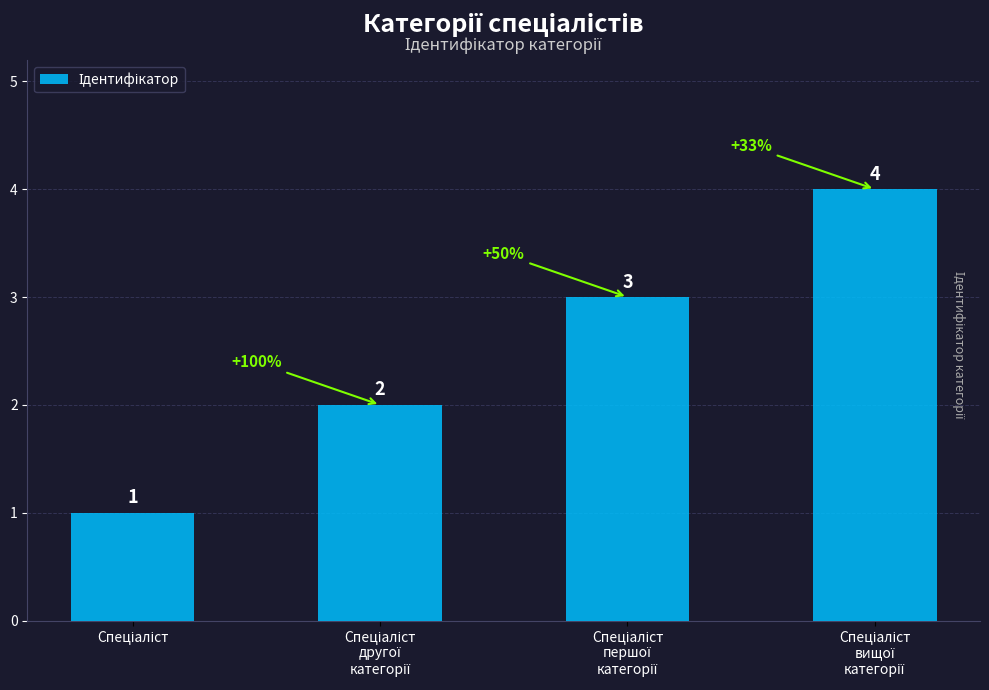

What is the value of the 2nd bar from the left?

2